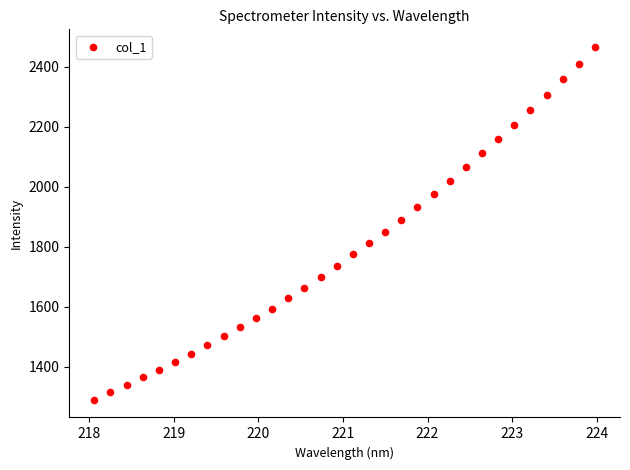

What is the range of Y values (max minus min)?

1176.1